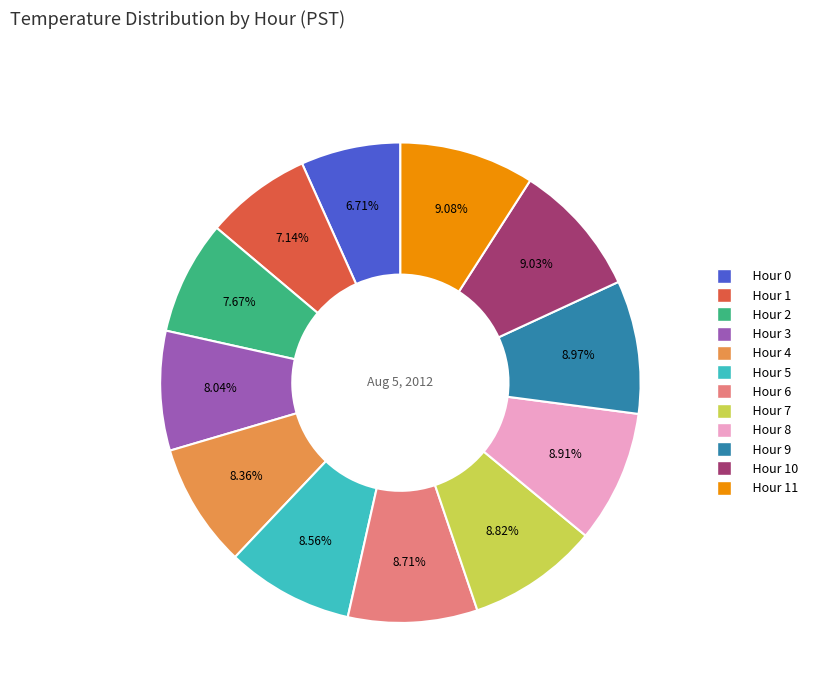

Combined, do Hour 9 and Hour 3 account for over 50%?

No